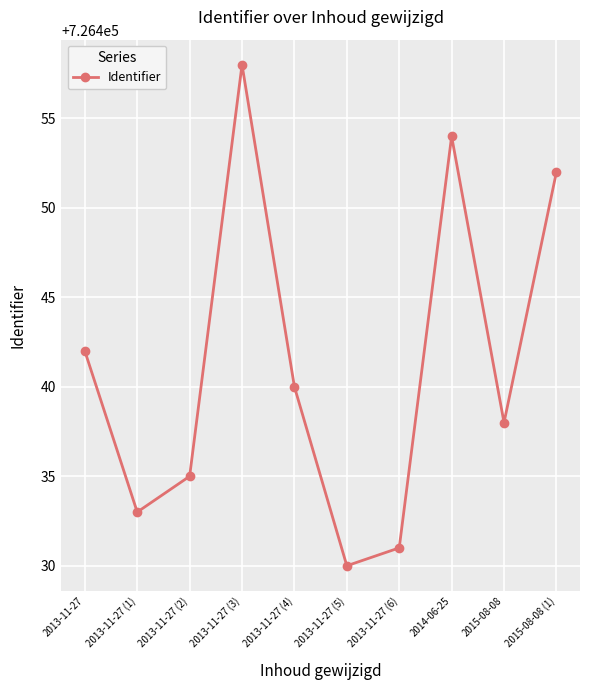

What is the label of the 8th point from the left?

2014-06-25